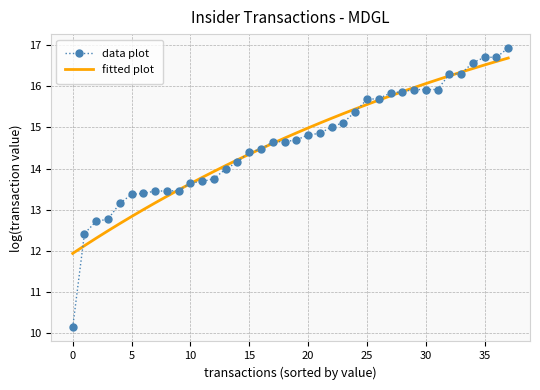

What is the lowest value of the fitted plot series?

11.9